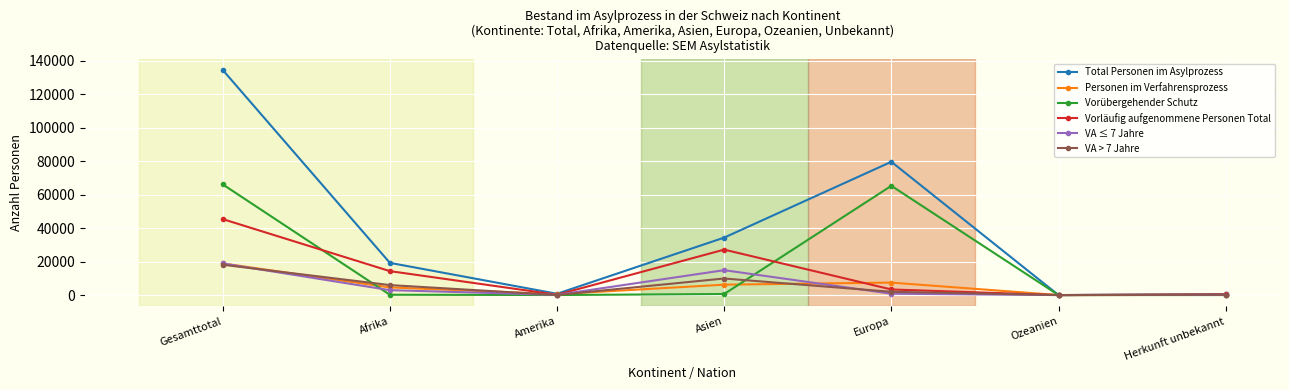

How many series are shown in this chart?

6